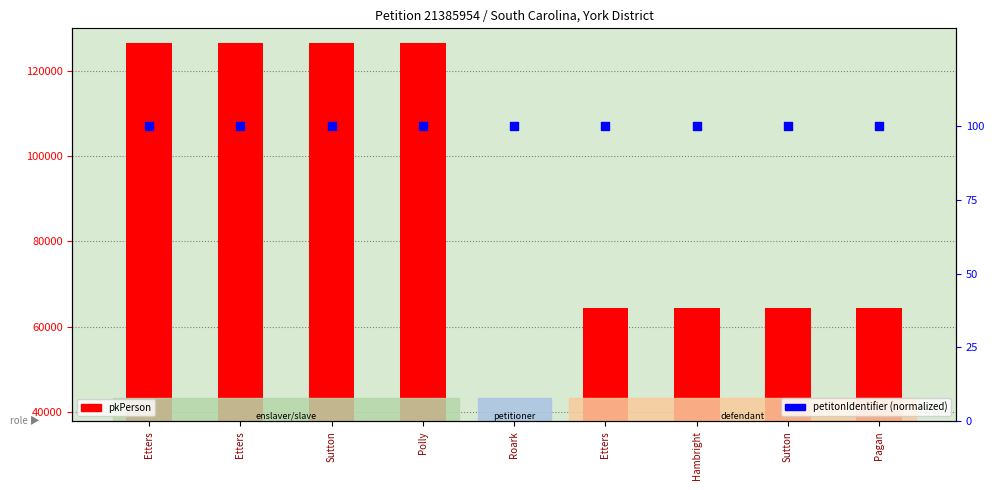

At how many categories does at least one series exceed 83452?

4